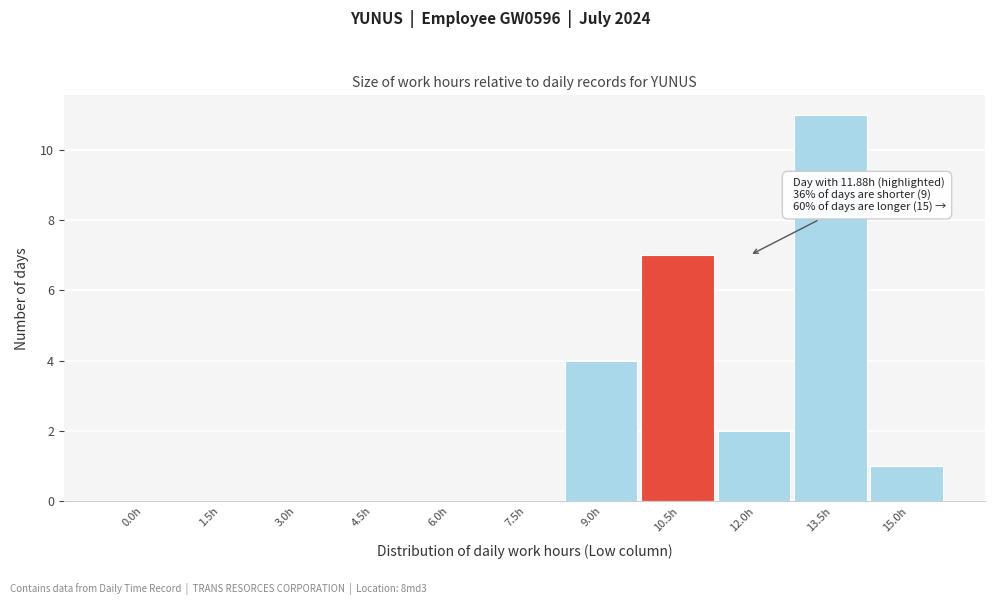

Reading left to right, extract all data points from this chart.

0.0h=0	1.5h=0	3.0h=0	4.5h=0	6.0h=0	7.5h=0	9.0h=4	10.5h=7	12.0h=2	13.5h=11	15.0h=1